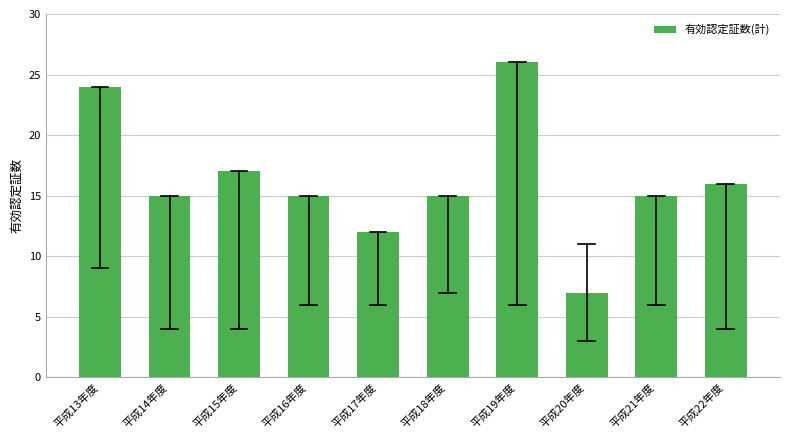

Reading left to right, what are all the values shown in this chart?

平成13年度=24	平成14年度=15	平成15年度=17	平成16年度=15	平成17年度=12	平成18年度=15	平成19年度=26	平成20年度=7	平成21年度=15	平成22年度=16